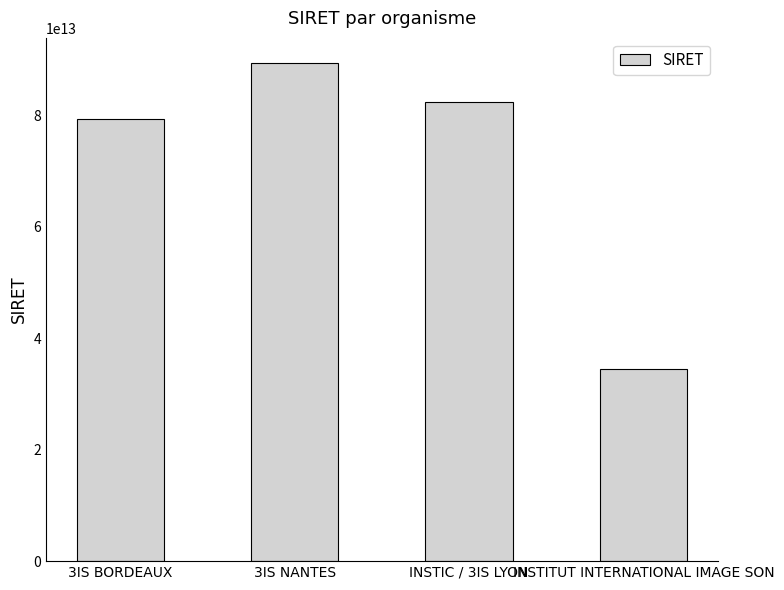

What is the label of the 4th bar from the left?

INSTITUT INTERNATIONAL IMAGE SON